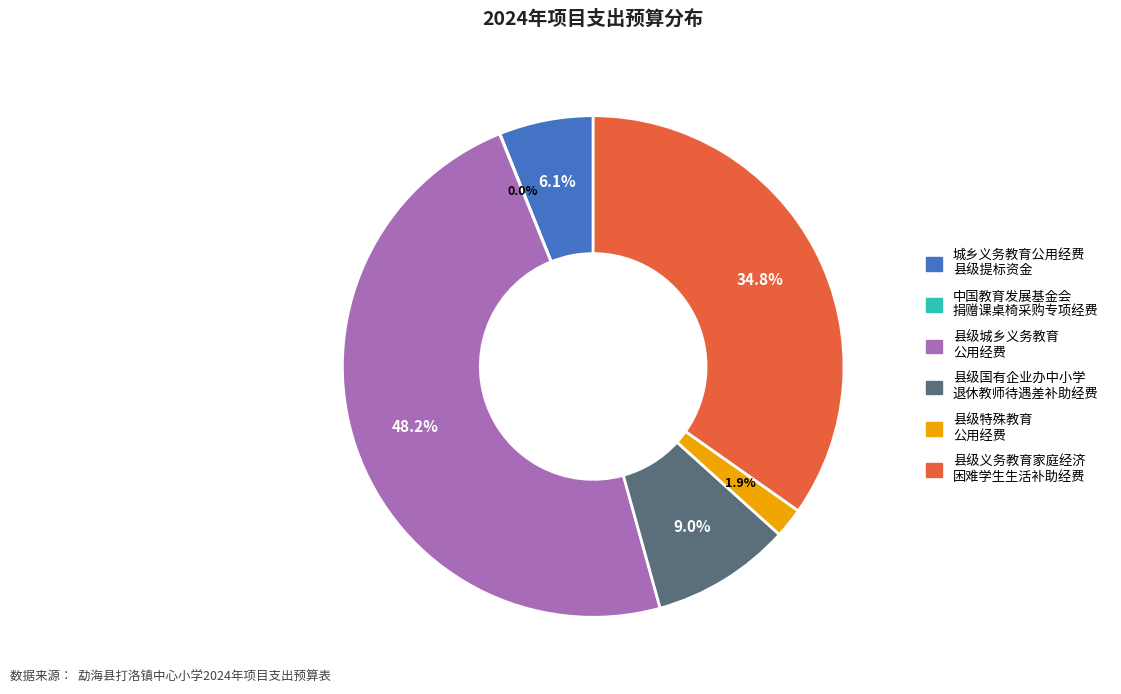

Does any single category account for the majority?

No